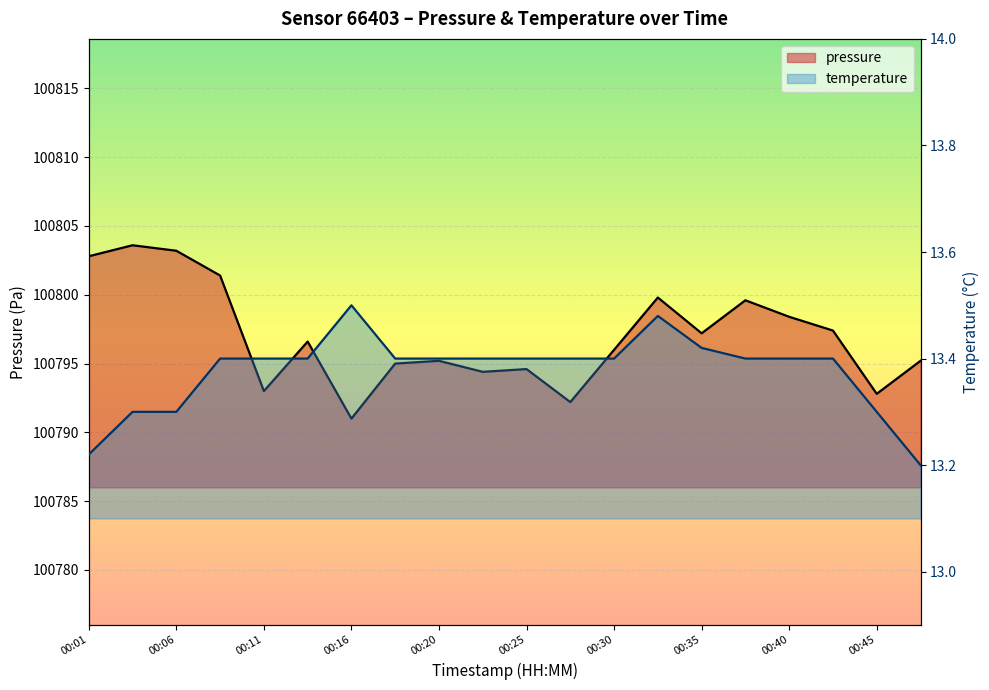

Where is temperature nearest to the value 13?

00:47